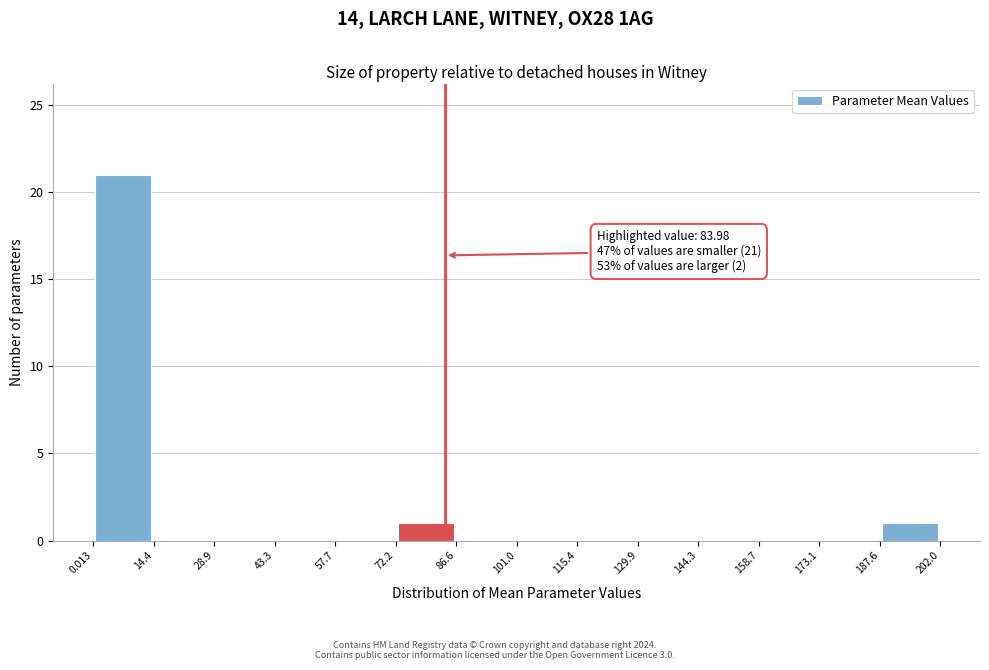

Over which range of the x-axis is the bar tallest?

0.013 to 14.4